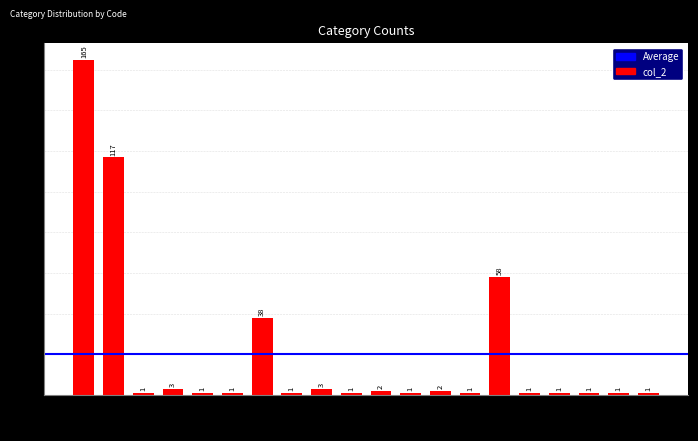

Which label corresponds to the largest value in the chart?

CAEX